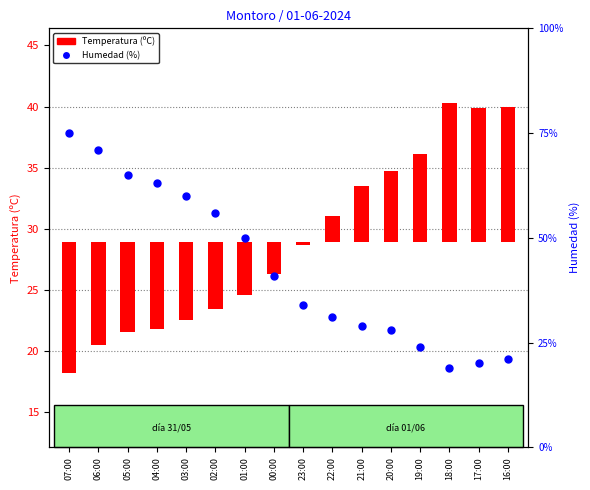

Which series has the largest Y range (max minus min)?

Humedad (%)